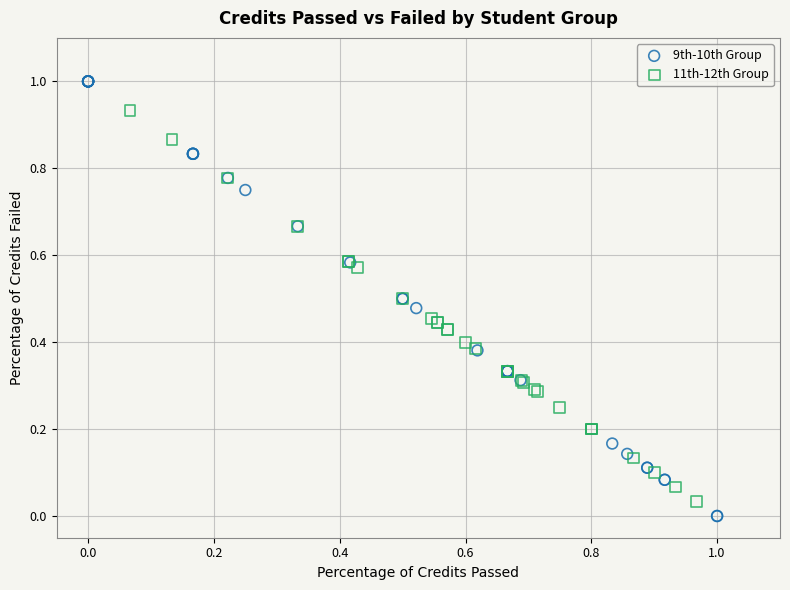

Which series reaches the maximum Y coordinate?

9th-10th Group